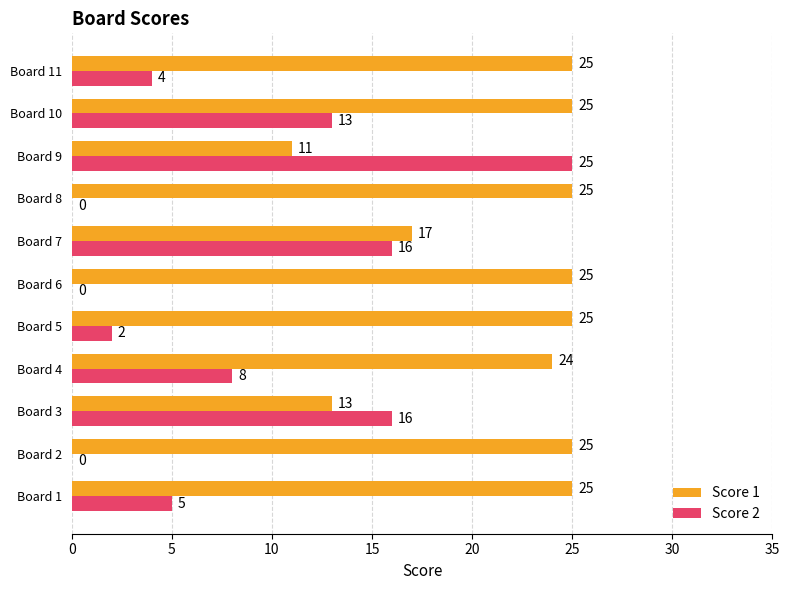

What is the sum of all Score 2 values?

89